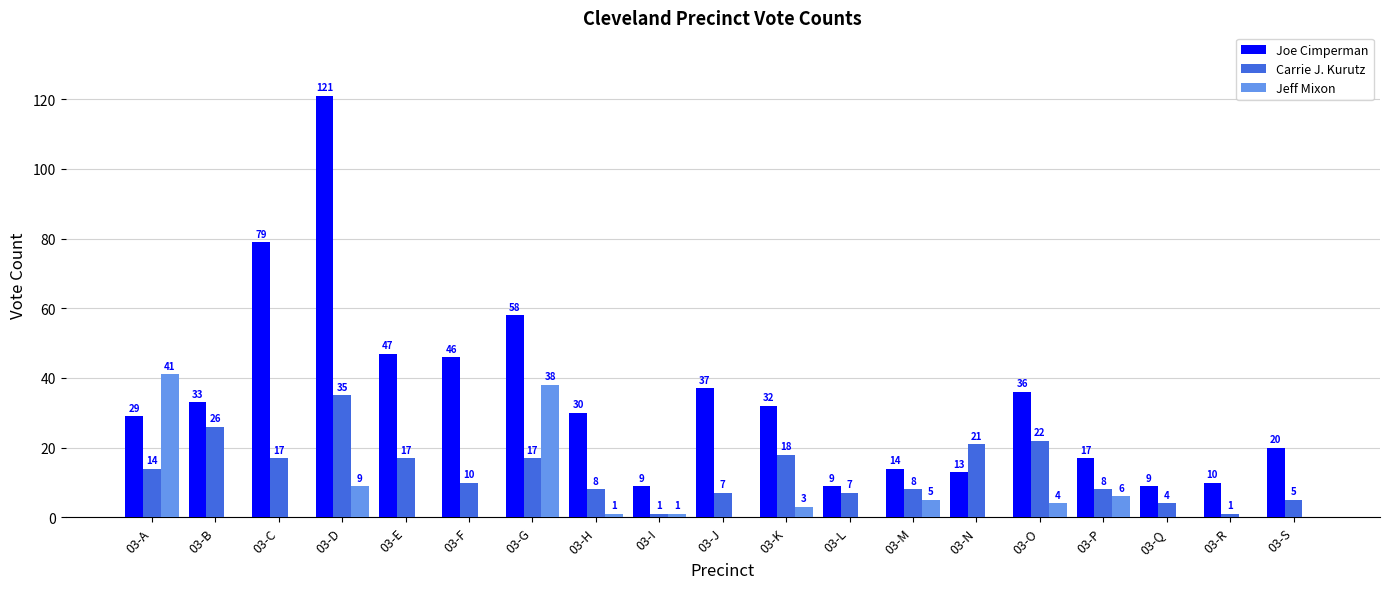

What are all the series names shown in the legend?

Joe Cimperman, Carrie J. Kurutz, Jeff Mixon